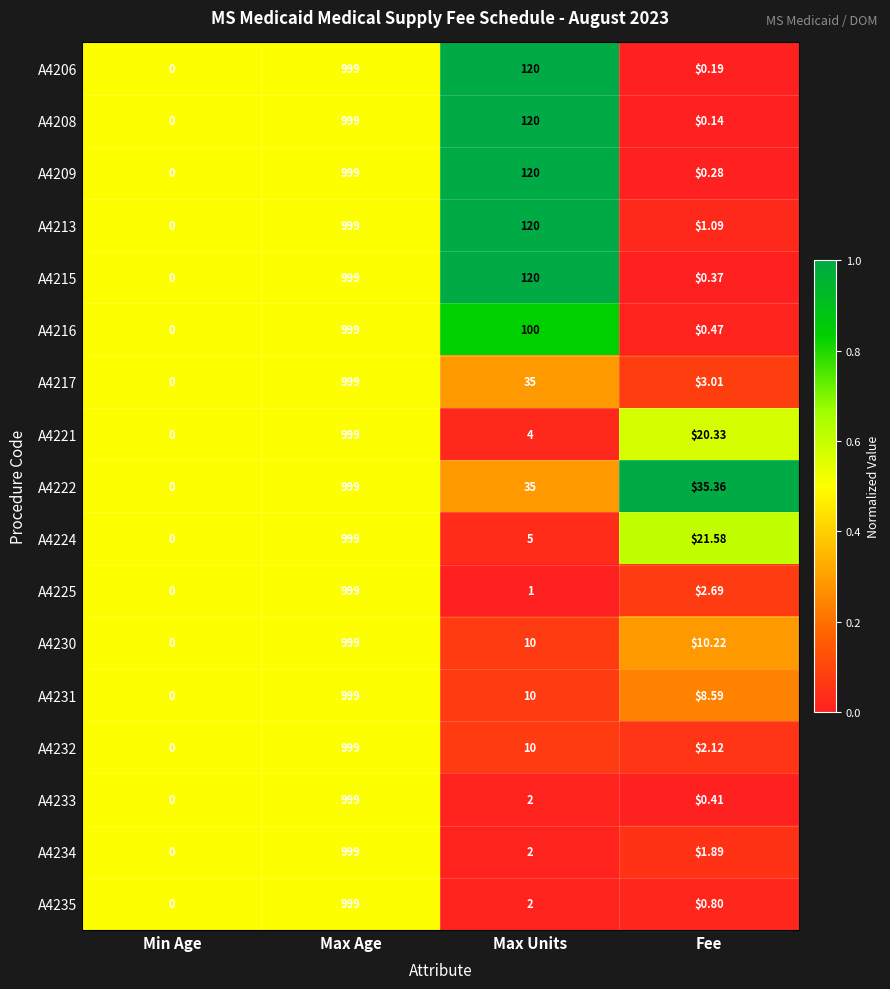

Which series has the largest total across all categories?

A4213